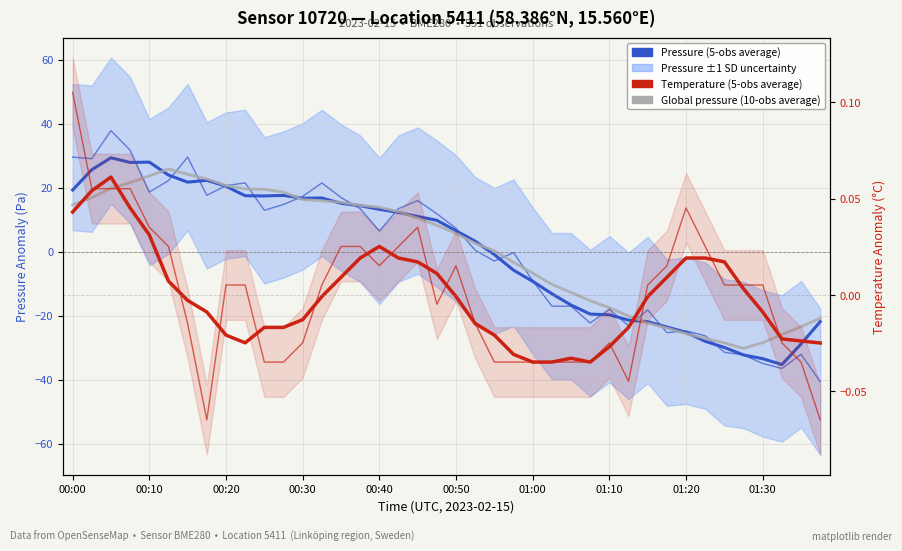

Reading right to left, what are all the values shown in this chart?

Pressure Anomaly (raw): -40.6	-32.0	-36.5	-34.9	-32.2	-31.4	-26.2	-24.7	-25.3	-18.2	-23.1	-17.9	-22.3	-17.0	-17.0	-9.0	-0.2	-2.9	0.5	7.3	11.9	16.0	13.5	6.5	13.5	17.0	21.5	17.3	14.8	13.0	21.5	20.7	17.7	29.6	22.3	18.7	31.8	37.9	29.1	29.6
Pressure (5-obs average): -21.8	-28.8	-35.2	-33.4	-32.3	-29.9	-28.0	-25.2	-23.5	-21.8	-21.4	-19.7	-19.5	-16.6	-13.1	-9.2	-5.7	-0.9	3.3	6.6	9.8	11.0	12.3	13.3	14.4	15.2	16.8	16.7	17.6	17.5	17.5	20.5	22.3	21.8	24.0	28.0	27.9	29.4	25.7	19.3
Global pressure (10-obs average): -20.8	-23.4	-25.9	-28.4	-30.2	-28.5	-27.0	-25.6	-23.8	-22.3	-20.1	-17.5	-15.3	-12.7	-10.2	-6.7	-3.3	0.3	2.7	5.7	8.3	10.5	12.5	13.9	14.5	15.5	15.9	16.3	18.7	19.5	19.7	20.7	22.8	24.2	25.9	23.7	21.6	19.9	16.9	14.7
Temperature Anomaly (raw): -0.1	-0.0	-0.0	0.0	0.0	0.0	0.0	0.0	0.0	0.0	-0.0	-0.0	-0.0	-0.0	-0.0	-0.0	-0.0	-0.0	-0.0	0.0	-0.0	0.0	0.0	0.0	0.0	0.0	0.0	-0.0	-0.0	-0.0	0.0	0.0	-0.1	-0.0	0.0	0.0	0.1	0.1	0.1	0.1
Temperature (5-obs average): -0.0	-0.0	-0.0	-0.0	0.0	0.0	0.0	0.0	0.0	-0.0	-0.0	-0.0	-0.0	-0.0	-0.0	-0.0	-0.0	-0.0	-0.0	-0.0	0.0	0.0	0.0	0.0	0.0	0.0	-0.0	-0.0	-0.0	-0.0	-0.0	-0.0	-0.0	-0.0	0.0	0.0	0.0	0.1	0.1	0.0